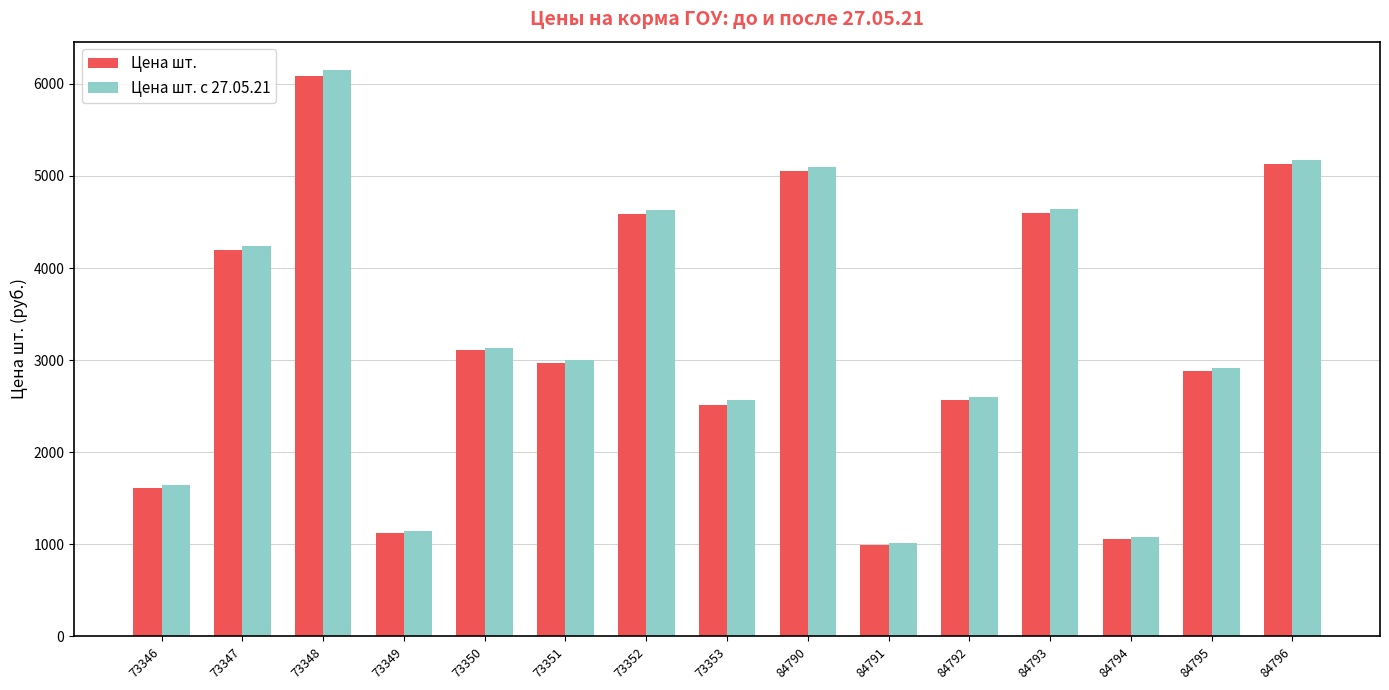

How many data points does each series have?

15